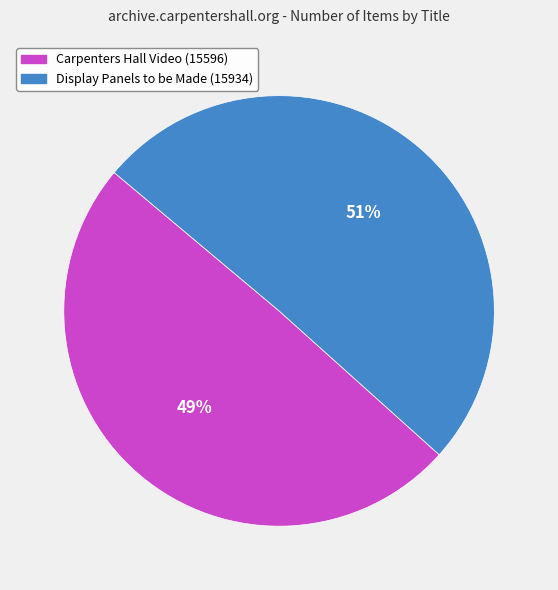

What is the largest slice in the pie chart?

Display Panels to be Made (15934)